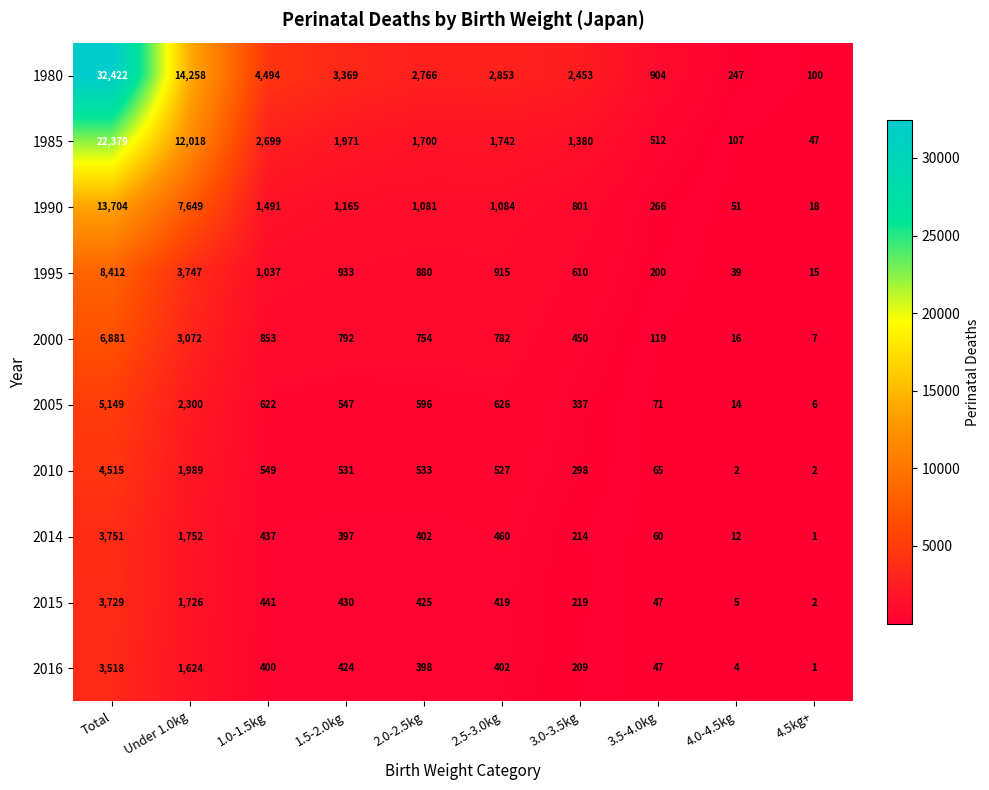

Which series has the widest spread of values?

1980